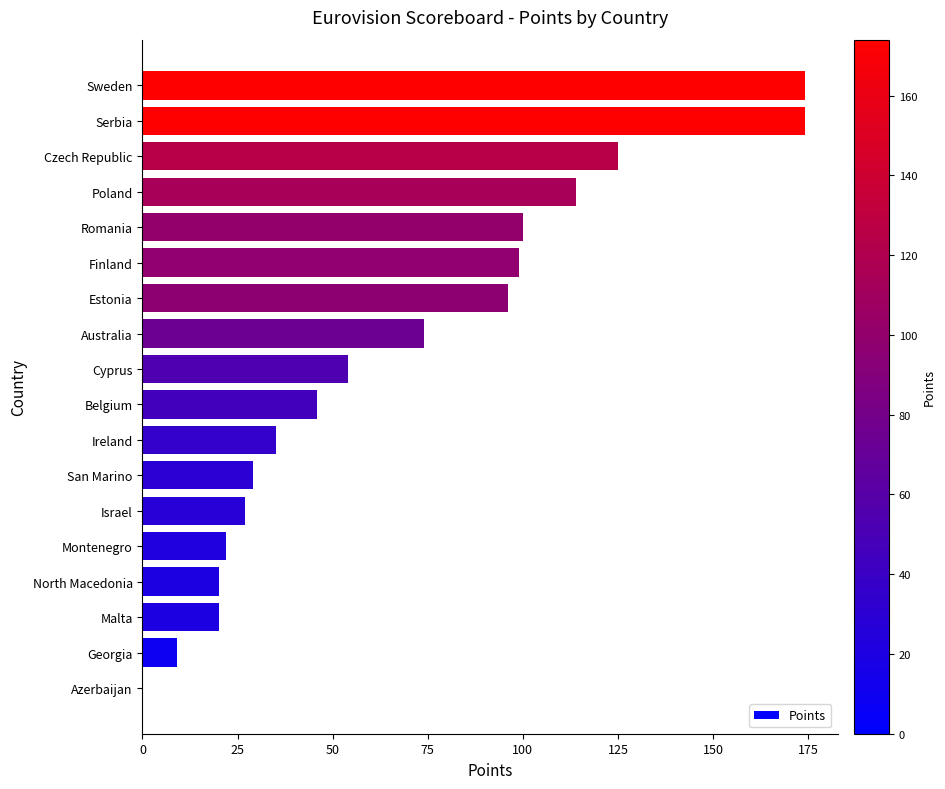

Reading bottom to top, extract all data points from this chart.

Azerbaijan=0	Georgia=9	Malta=20	North Macedonia=20	Montenegro=22	Israel=27	San Marino=29	Ireland=35	Belgium=46	Cyprus=54	Australia=74	Estonia=96	Finland=99	Romania=100	Poland=114	Czech Republic=125	Serbia=174	Sweden=174